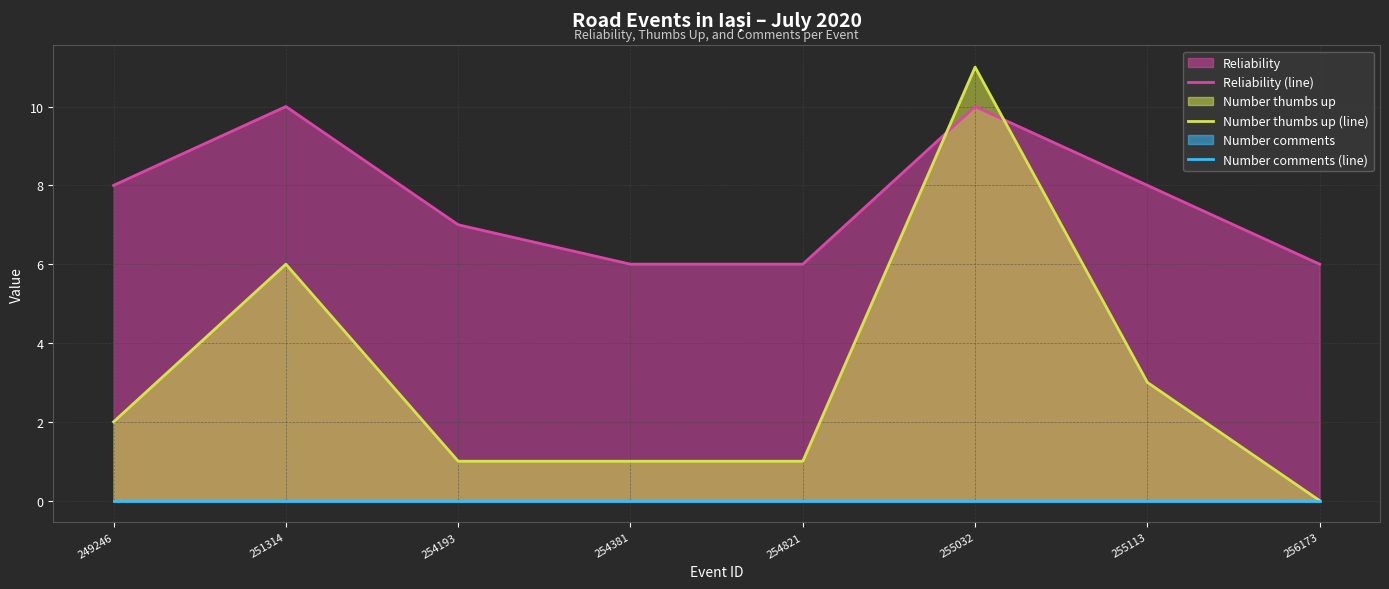

Rank the series by their average value, from highest to lowest.

Reliability (line), Number thumbs up (line), Number comments (line)